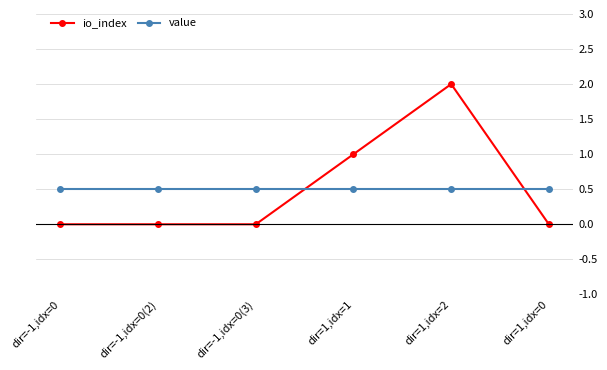

Is the value of io_index at dir=-1,idx=0 greater than the value of value at dir=-1,idx=0(3)?

No